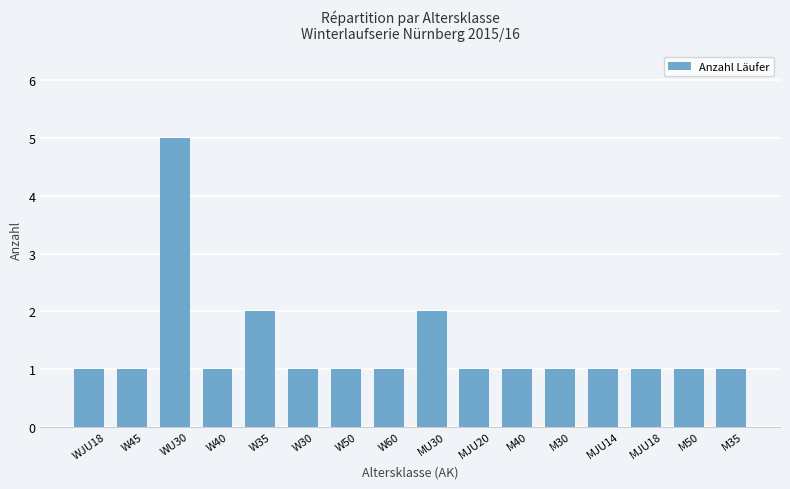

The value at M50 is 1. True or false?

True